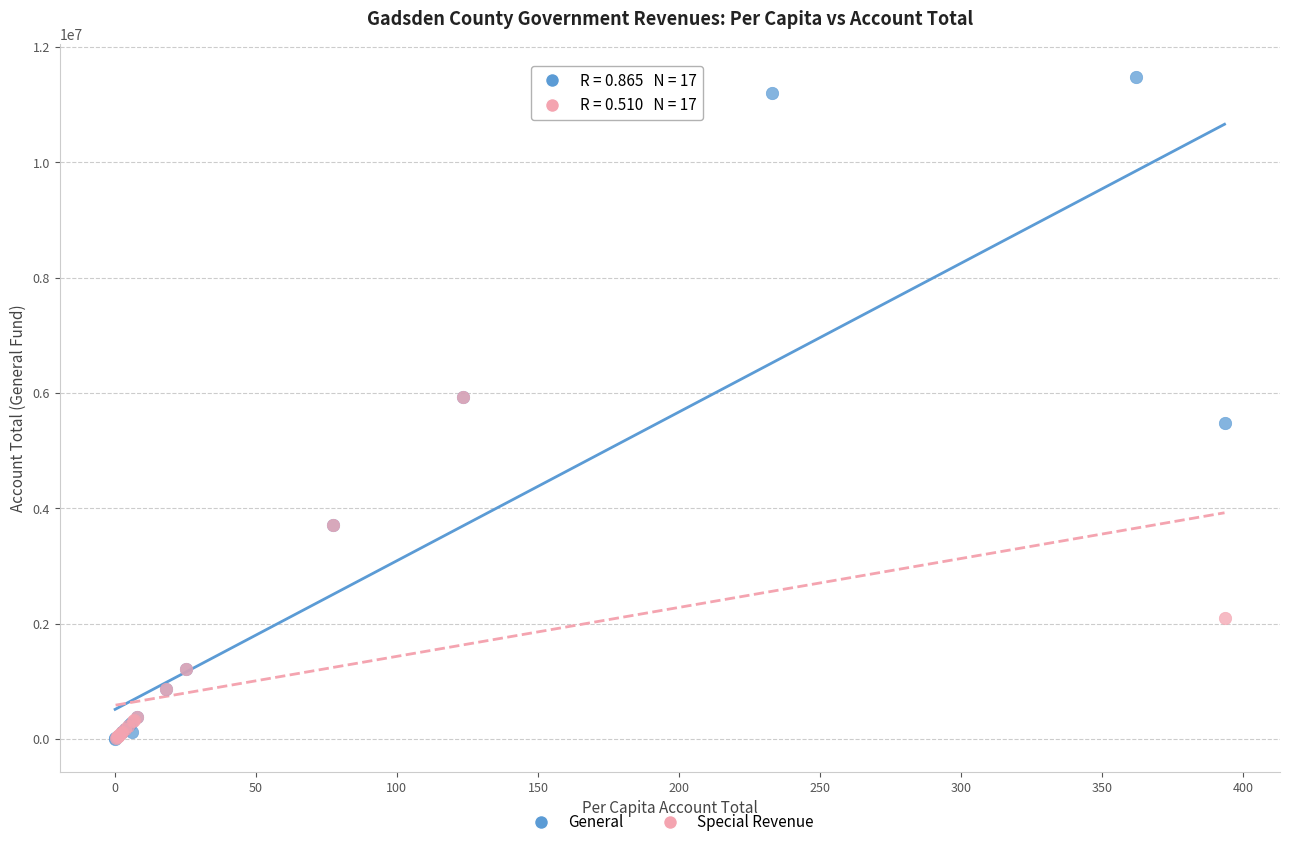

What are all the series names shown in the legend?

General, Special Revenue